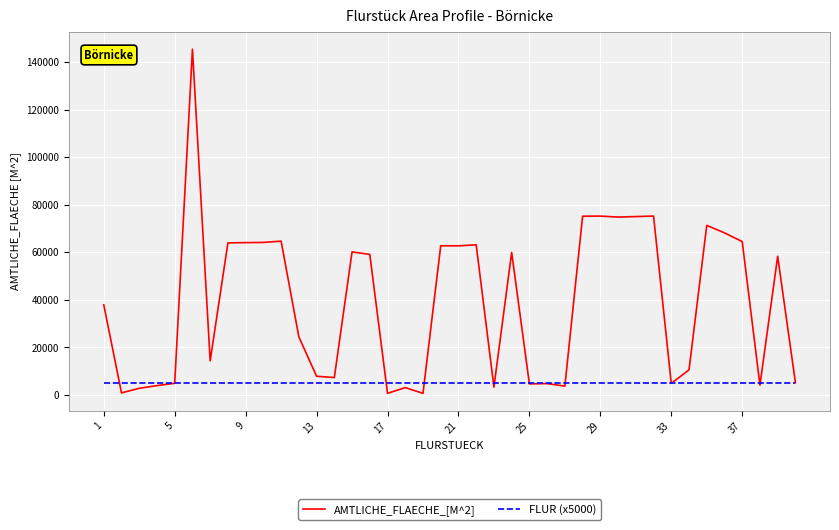

What is the sum of all AMTLICHE_FLAECHE_[M^2] values?

1557597